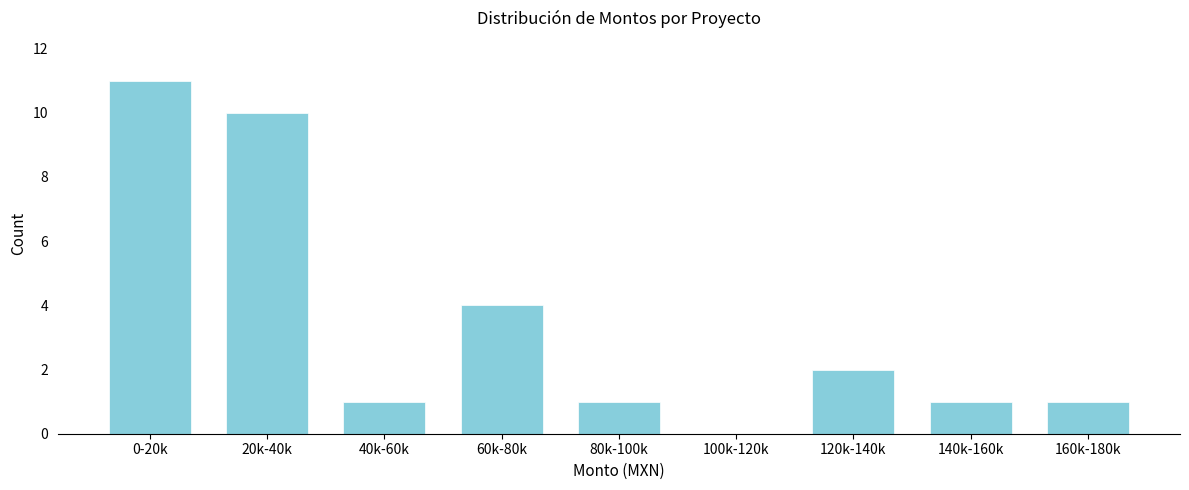

Reading left to right, list all the values displayed in this chart.

0-20k=11	20k-40k=10	40k-60k=1	60k-80k=4	80k-100k=1	100k-120k=0	120k-140k=2	140k-160k=1	160k-180k=1